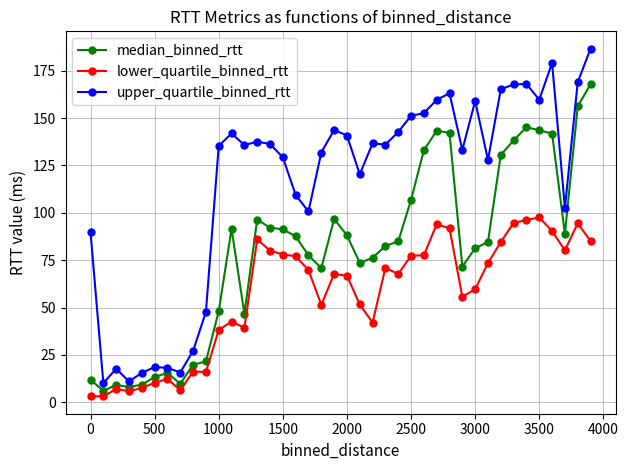

What is the difference between the second highest and second lowest values in the upper_quartile_binned_rtt series?

168.1